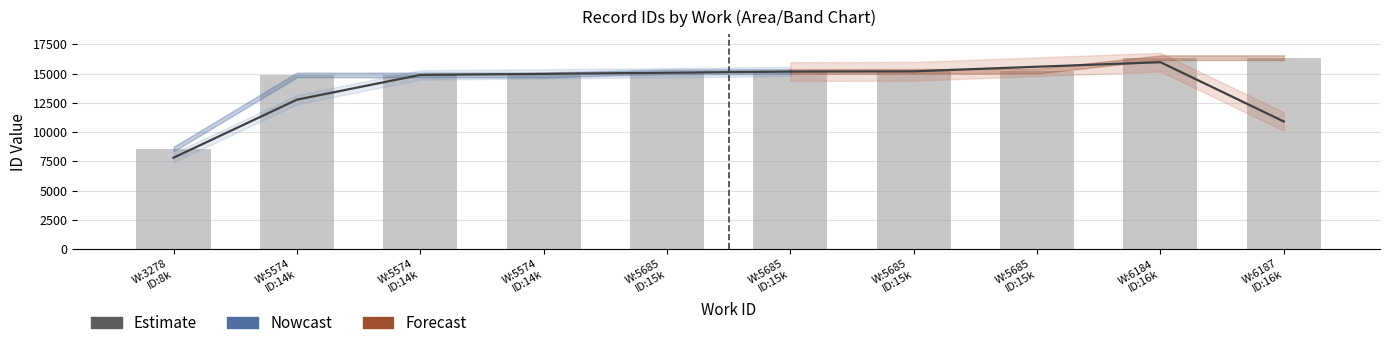

What is the ratio of the value at W:5574
ID:14k to the value at W:5685
ID:15k?

0.8